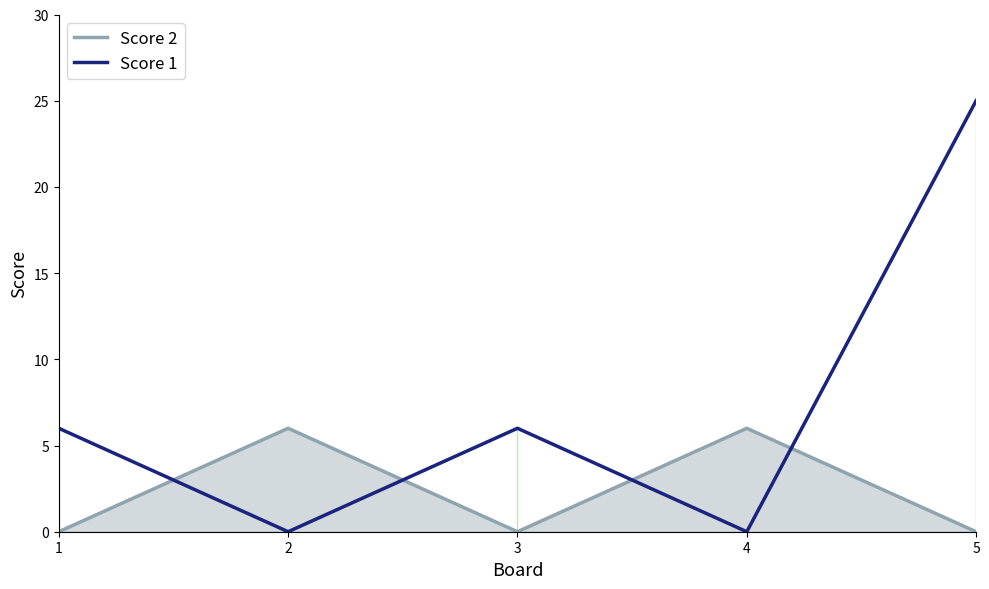

How many positive values does the Score 1 series have?

3